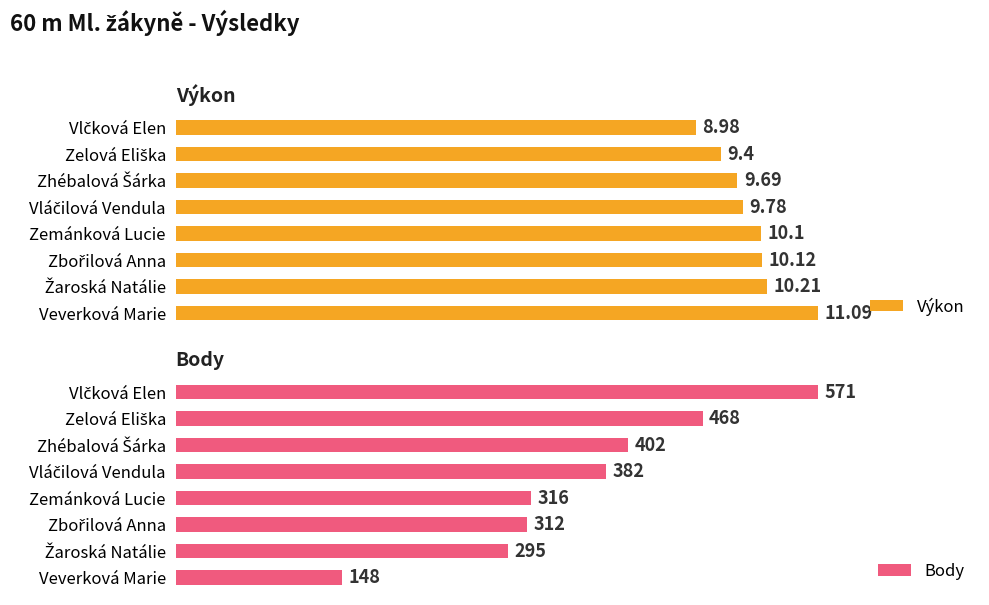

Count the number of categories in the chart.

8